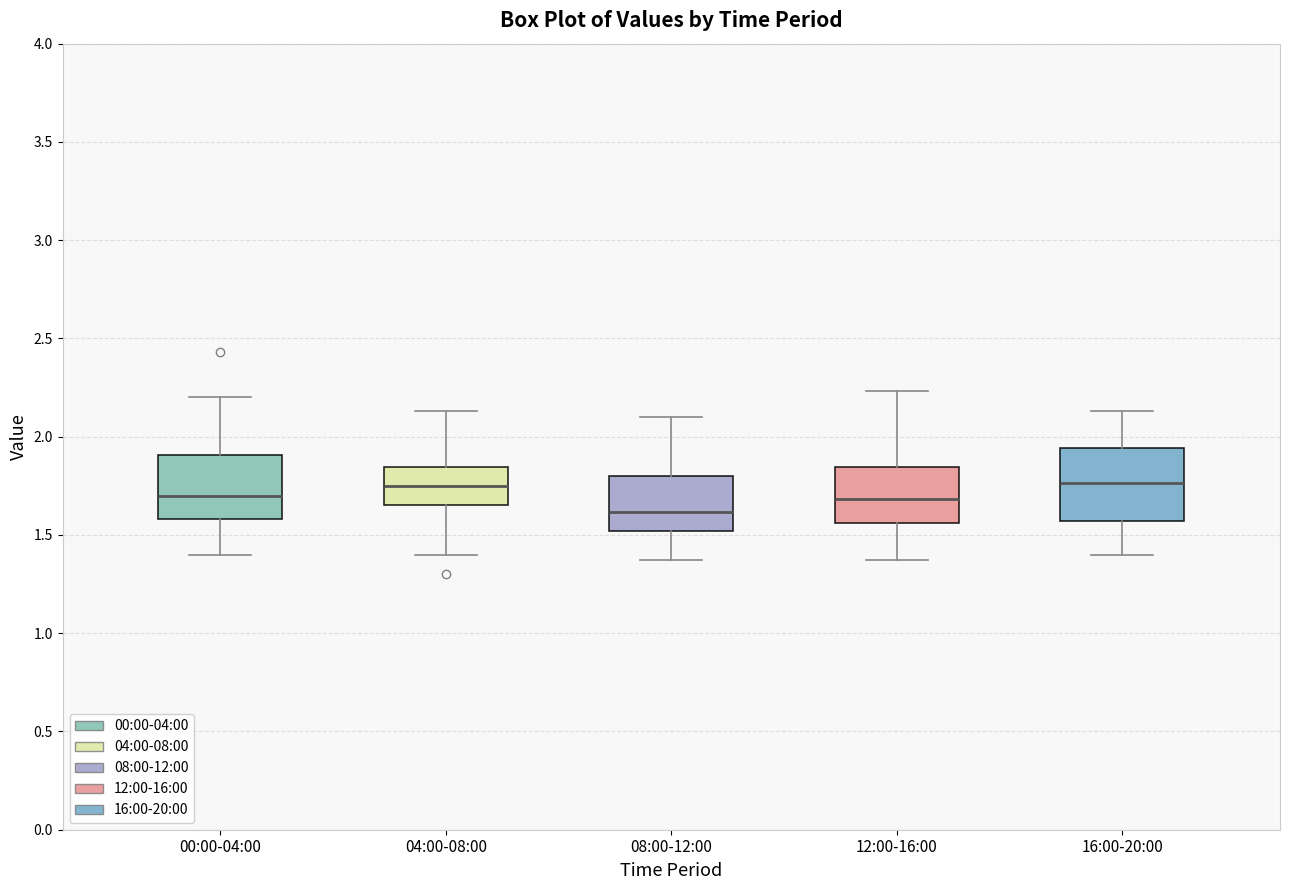

Where does the upper whisker of the box for 16:00-20:00 end on the y-axis? The values are not printed on the chart, so give them approximately, as read against the axis.

2.15